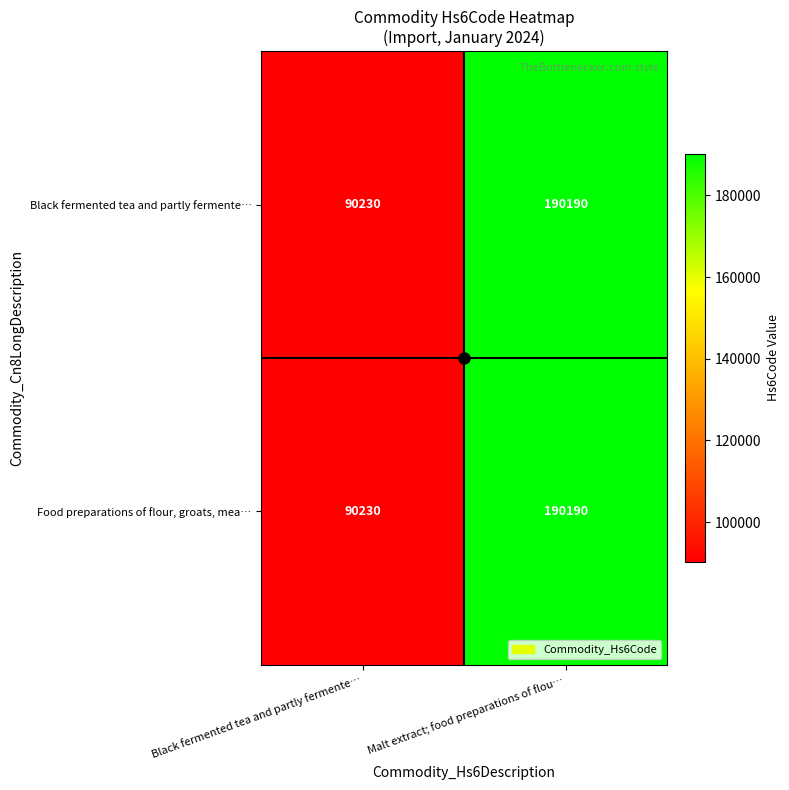

What is the average value of the Food preparations of flour, groats, mea… series?

140210